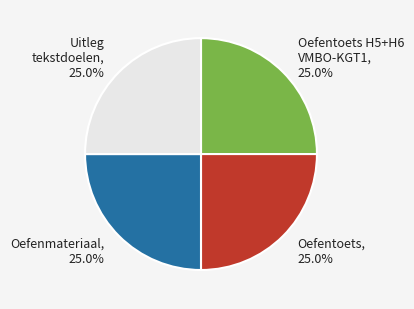

Does Oefenmateriaal represent more than half of the total?

No